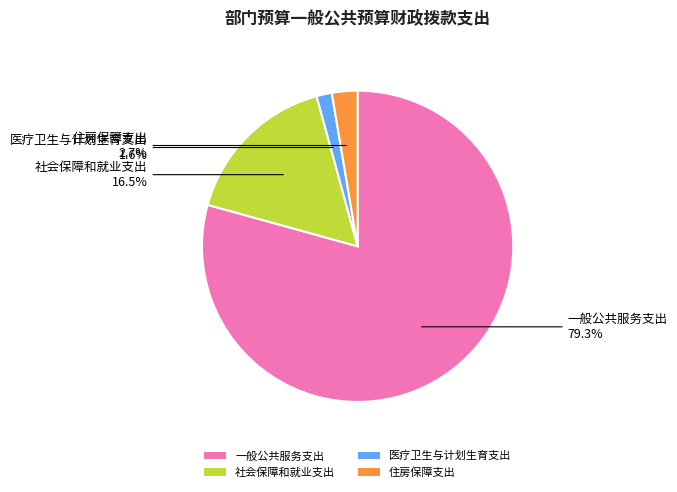

Does 一般公共服务支出 represent more than half of the total?

Yes